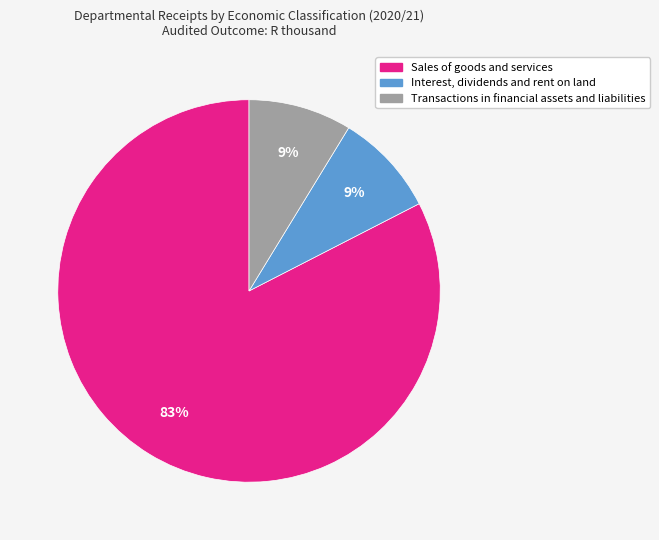

Is the sum of Interest, dividends and rent on land and Sales of goods and services greater than half?

Yes